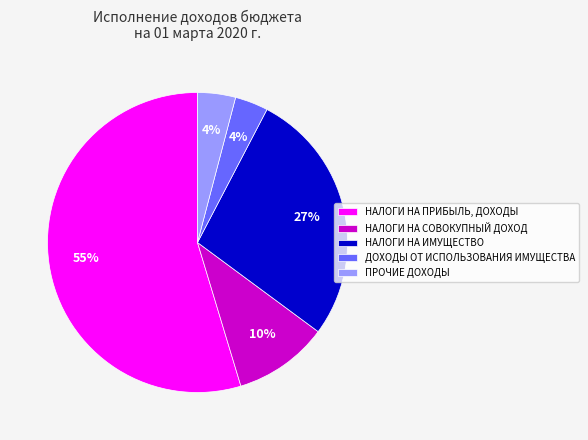

Which has a higher value, НАЛОГИ НА ИМУЩЕСТВО or НАЛОГИ НА ПРИБЫЛЬ, ДОХОДЫ?

НАЛОГИ НА ПРИБЫЛЬ, ДОХОДЫ